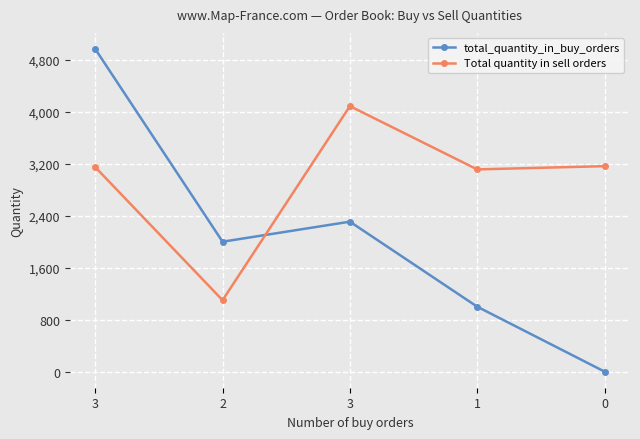

What is the label of the 4th point from the right?

2